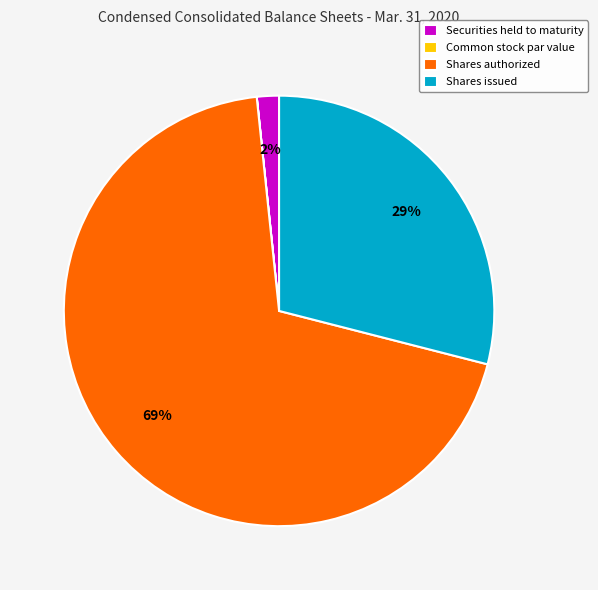

To the nearest percent, what is the average slice percentage?

25%